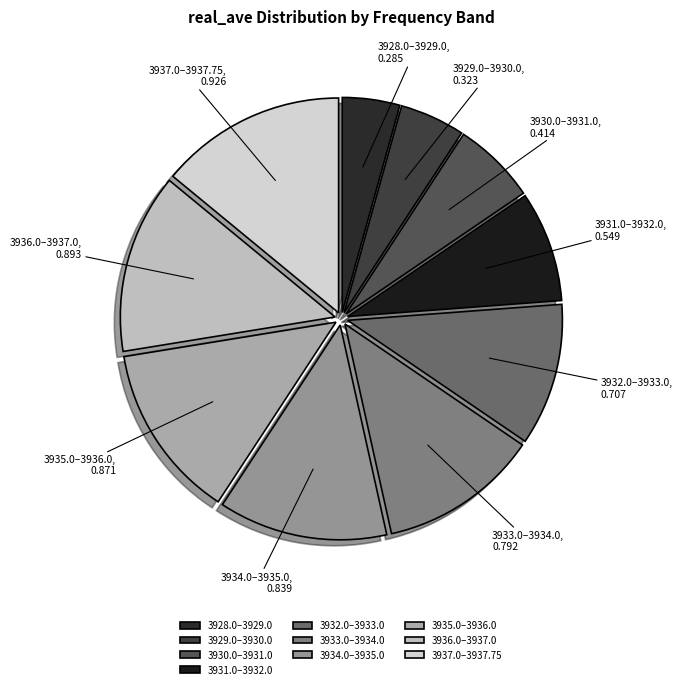

Does 3936.0–3937.0 account for over 50% of the chart?

No